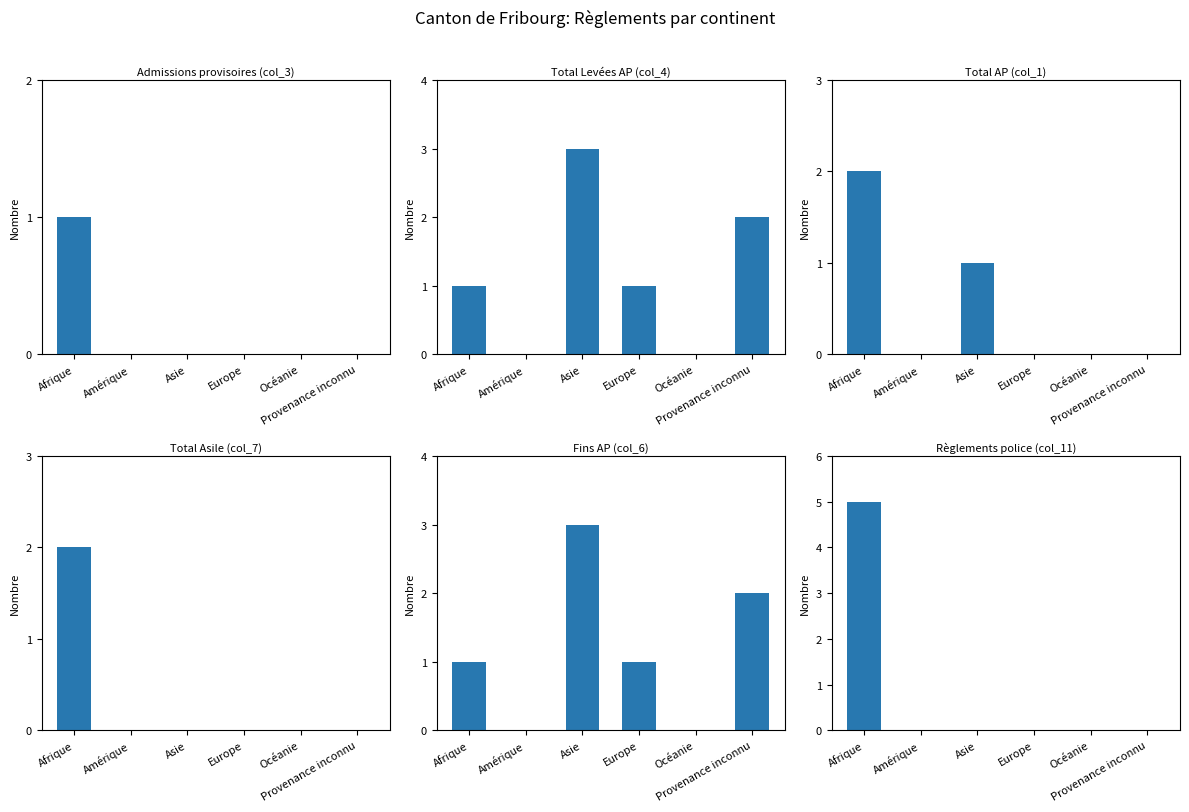

Which series has the largest range (max minus min)?

Règlements police (col_11)